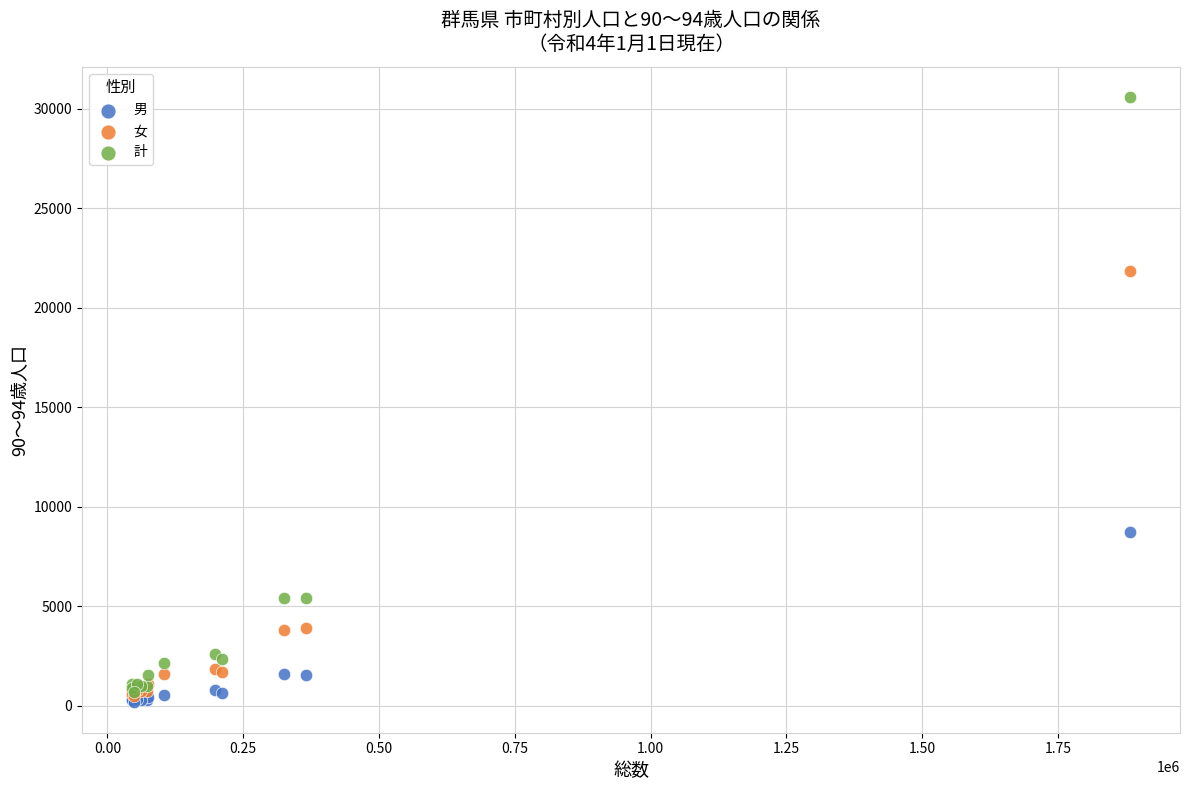

In the 計 series, what Y value is closest to 15637?

5445